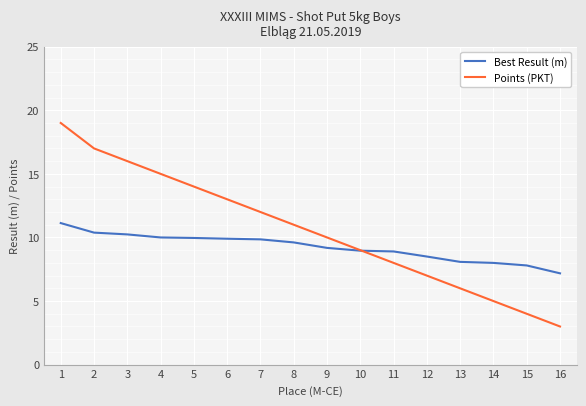

True or false: Points (PKT) has a value of 5.0 at 14.

True